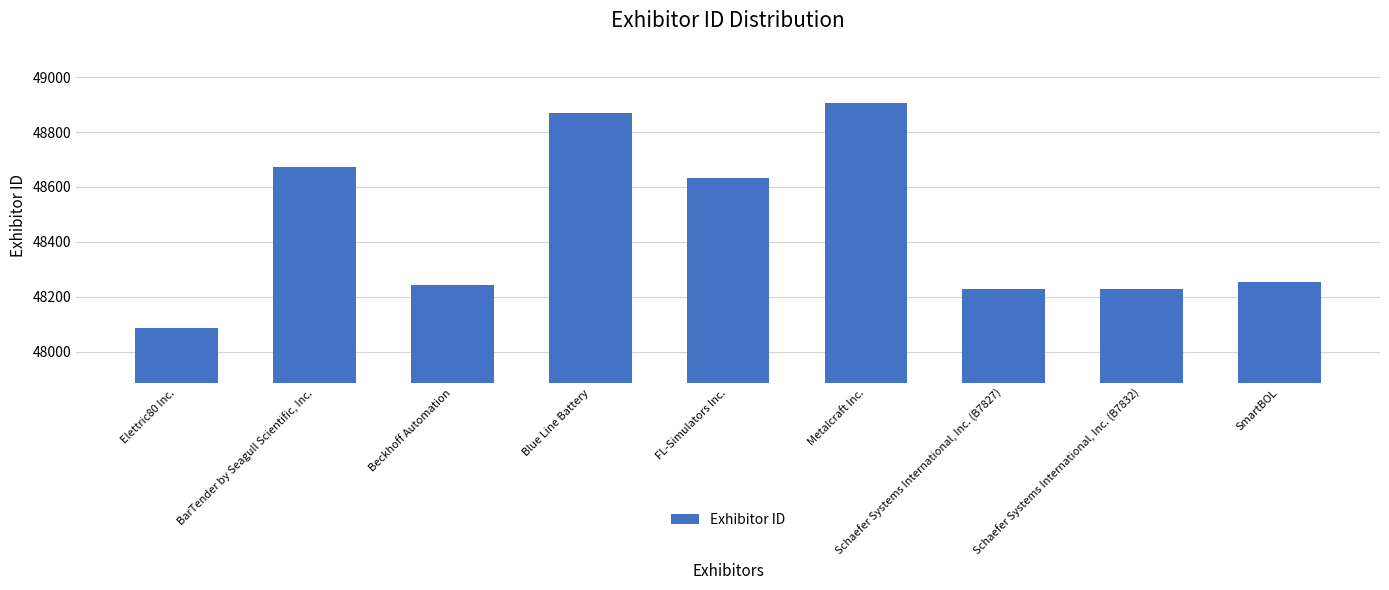

At which label does the data first exceed 48253?

BarTender by Seagull Scientific, Inc.